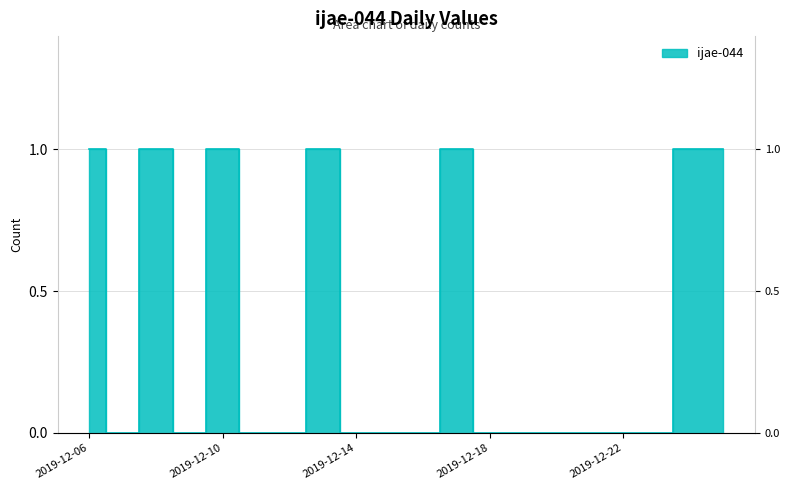

Between 2019-12-16 and 2019-12-23, which is larger?

2019-12-16